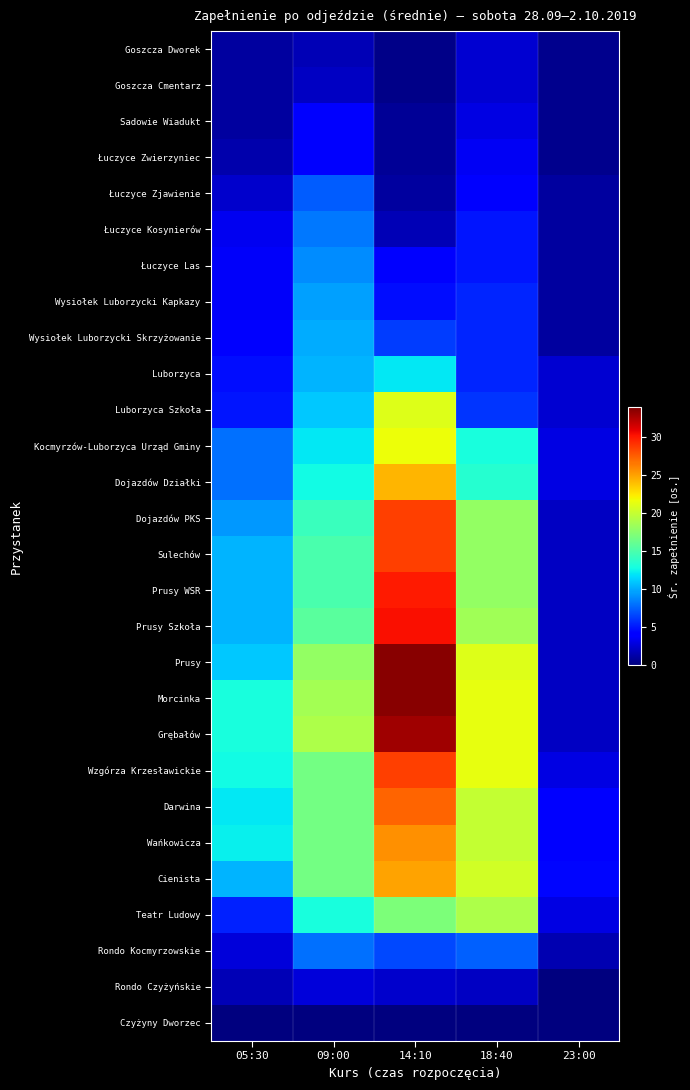

What is the spread (max minus min) of values at 05:30?

13.0